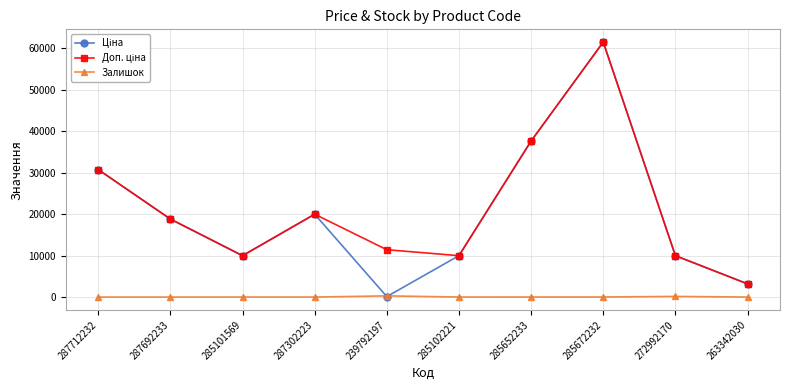

At which category is the sum across all series the highest?

285672232